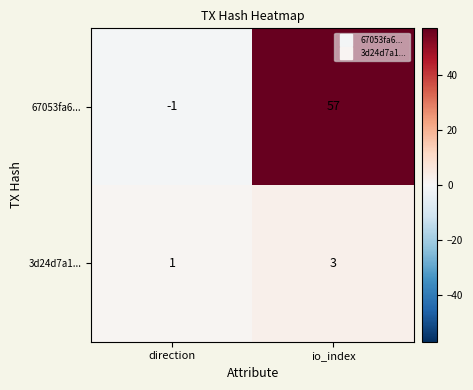

Rank the series by their maximum value, from highest to lowest.

67053fa6..., 3d24d7a1...